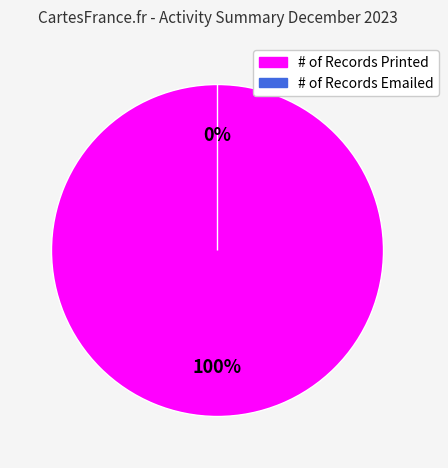

How many segments does this pie chart have?

2